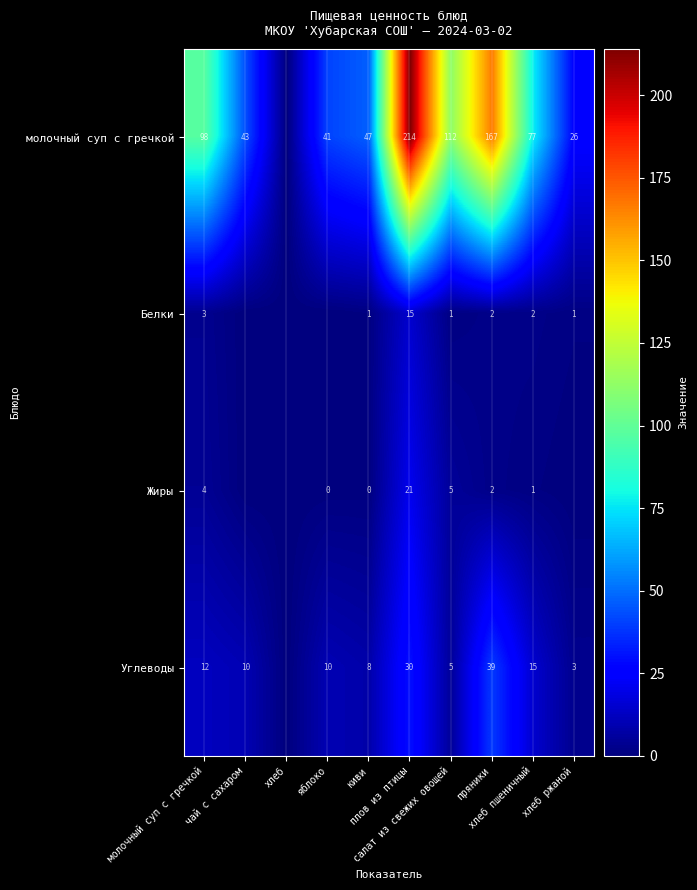

What is the sum of the Углеводы values at хлеб and чай с сахаром?

10.0